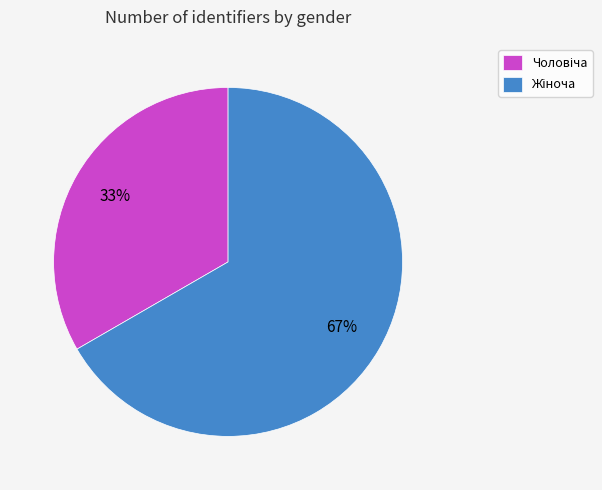

To the nearest percent, what is the average slice percentage?

50%